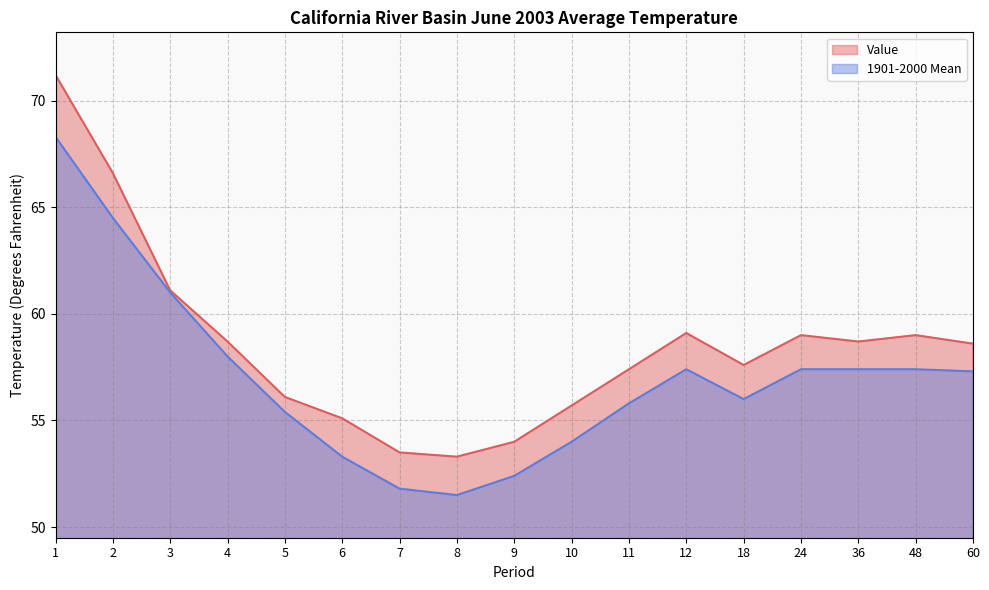

True or false: Value and 1901-2000 Mean cross at least once.

False